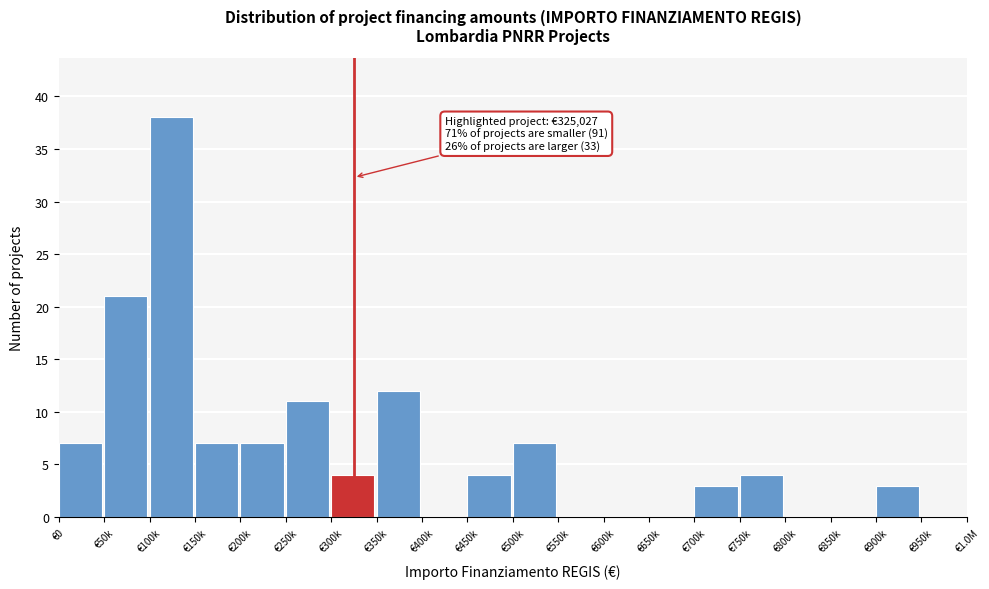

Reading left to right, list all the values displayed in this chart.

€0=7	€50k=21	€100k=38	€150k=7	€200k=7	€250k=11	€300k=4	€350k=12	€400k=0	€450k=4	€500k=7	€550k=0	€600k=0	€650k=0	€700k=3	€750k=4	€800k=0	€850k=0	€900k=3	€950k=0